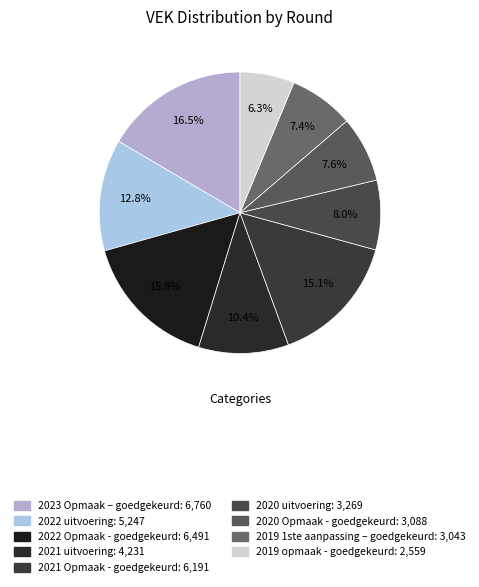

Rank the categories by value from highest to lowest.

2023 Opmaak – goedgekeurd, 2022 Opmaak - goedgekeurd, 2021 Opmaak - goedgekeurd, 2022 uitvoering, 2021 uitvoering, 2020 uitvoering, 2020 Opmaak - goedgekeurd, 2019 1ste aanpassing – goedgekeurd, 2019 opmaak - goedgekeurd